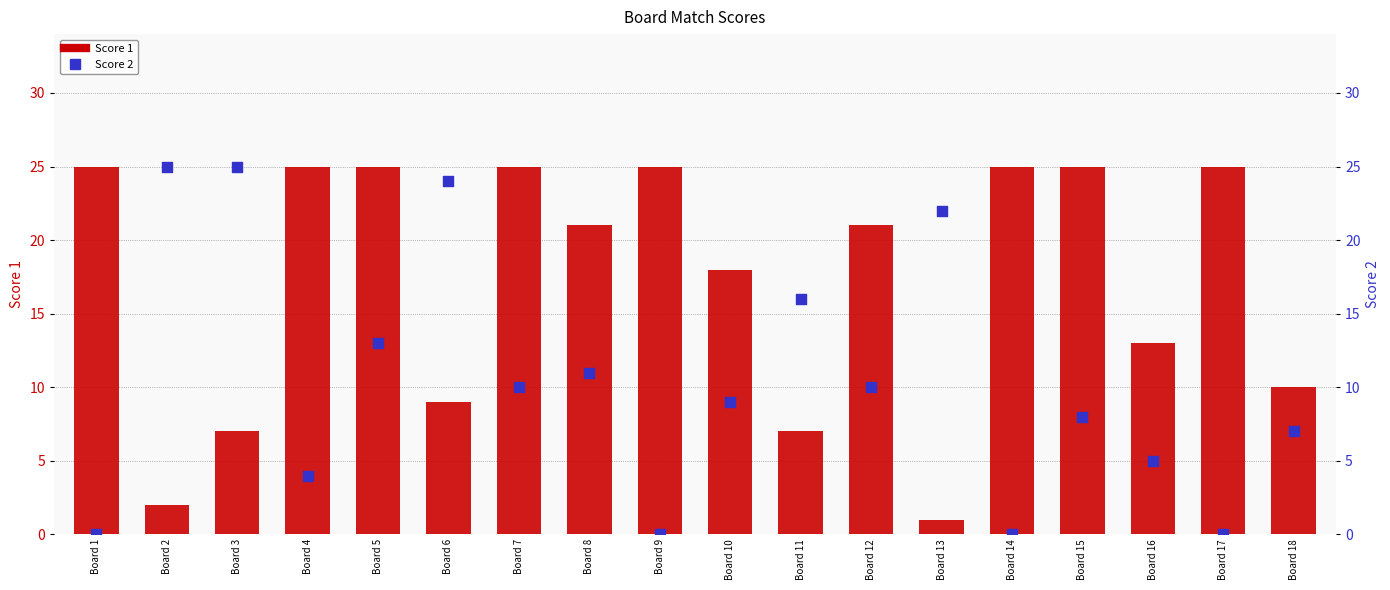

At which category is the sum across all series the highest?

Board 5